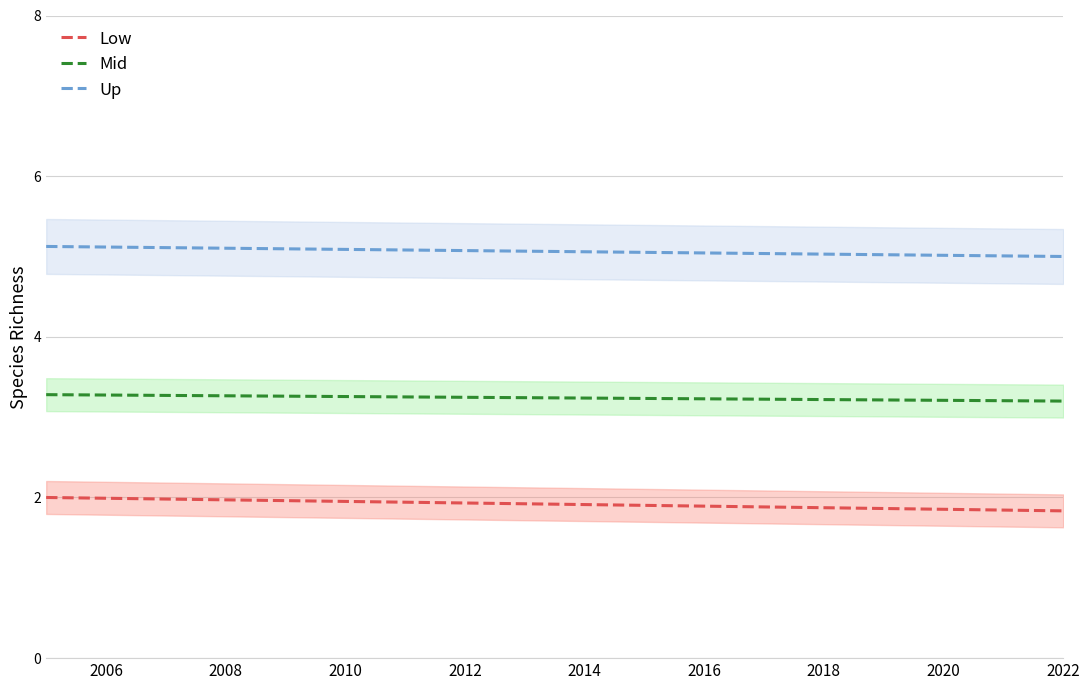

How many lines are shown in the chart?

3